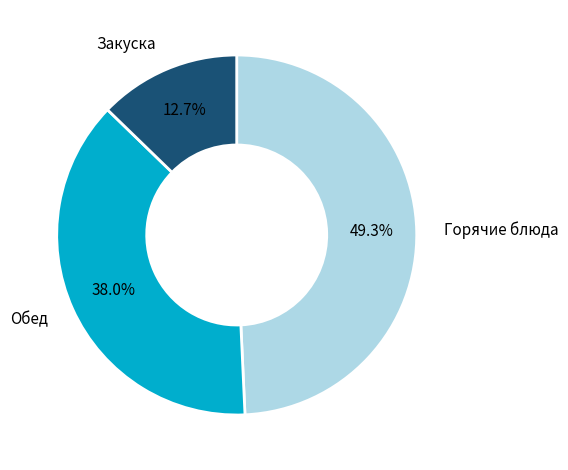

Is there any slice that represents more than half of the pie?

No